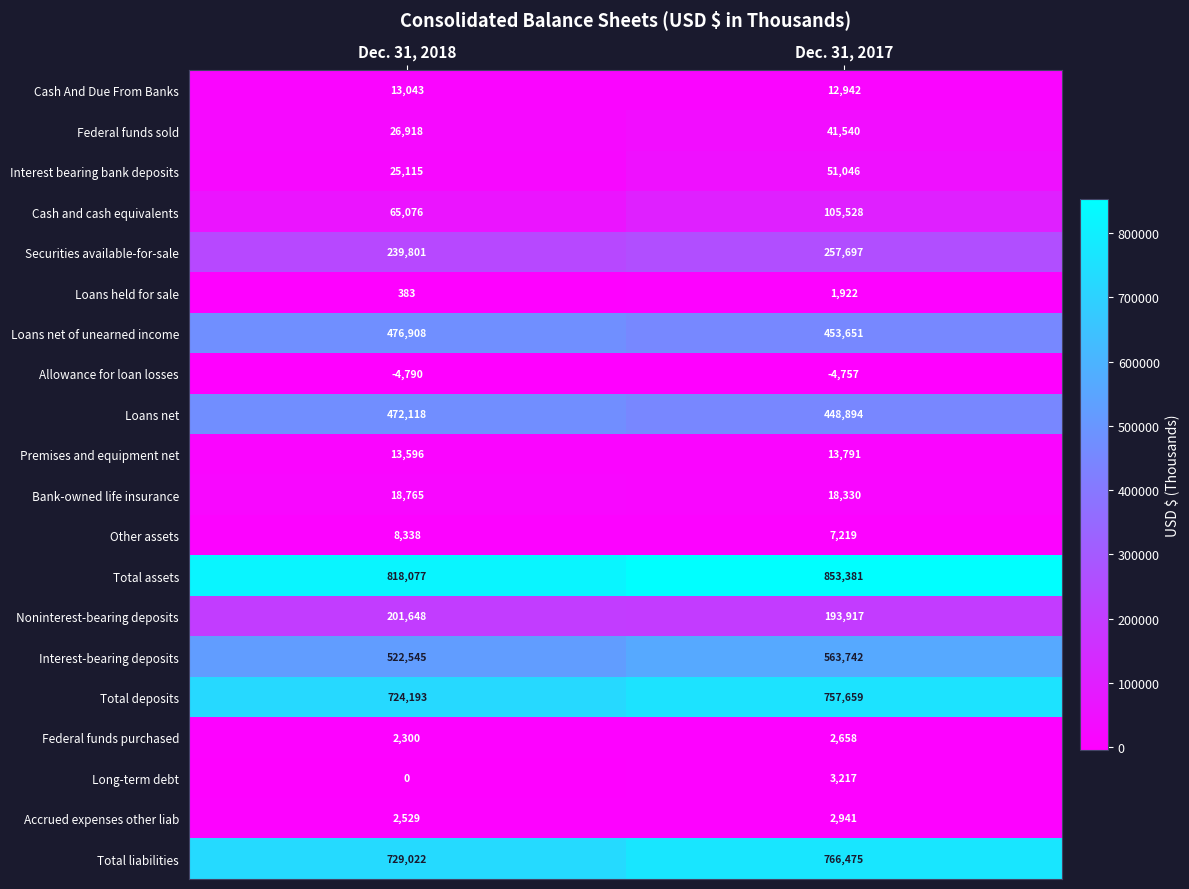

What is the difference between the highest and lowest values at Dec. 31, 2018?

822867